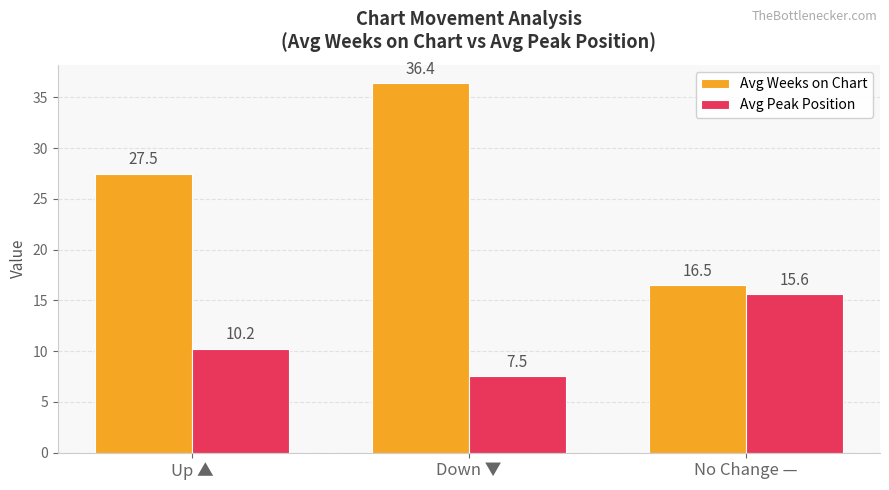

What are all the series names shown in the legend?

Avg Weeks on Chart, Avg Peak Position